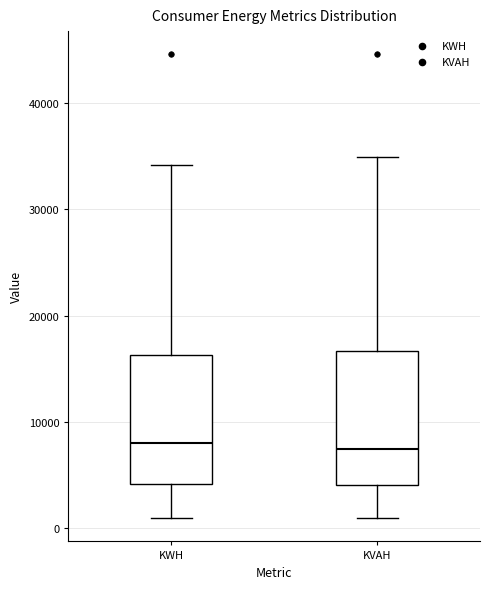

Reading left to right, transcribe this box plot: for each box, give where its median line is, the range the box spans, and where its two whiskers end, as read against the y-axis. The values are not printed on the chart, so give them approximately, as read against the axis.

KWH: median 8000, box 4000 to 16000, whiskers 1000 to 34000
KVAH: median 7000, box 4000 to 17000, whiskers 1000 to 35000